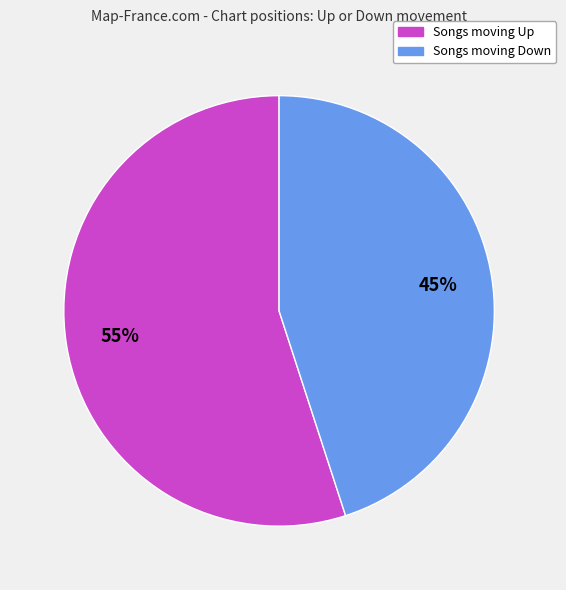

Is there a majority slice in this chart?

Yes